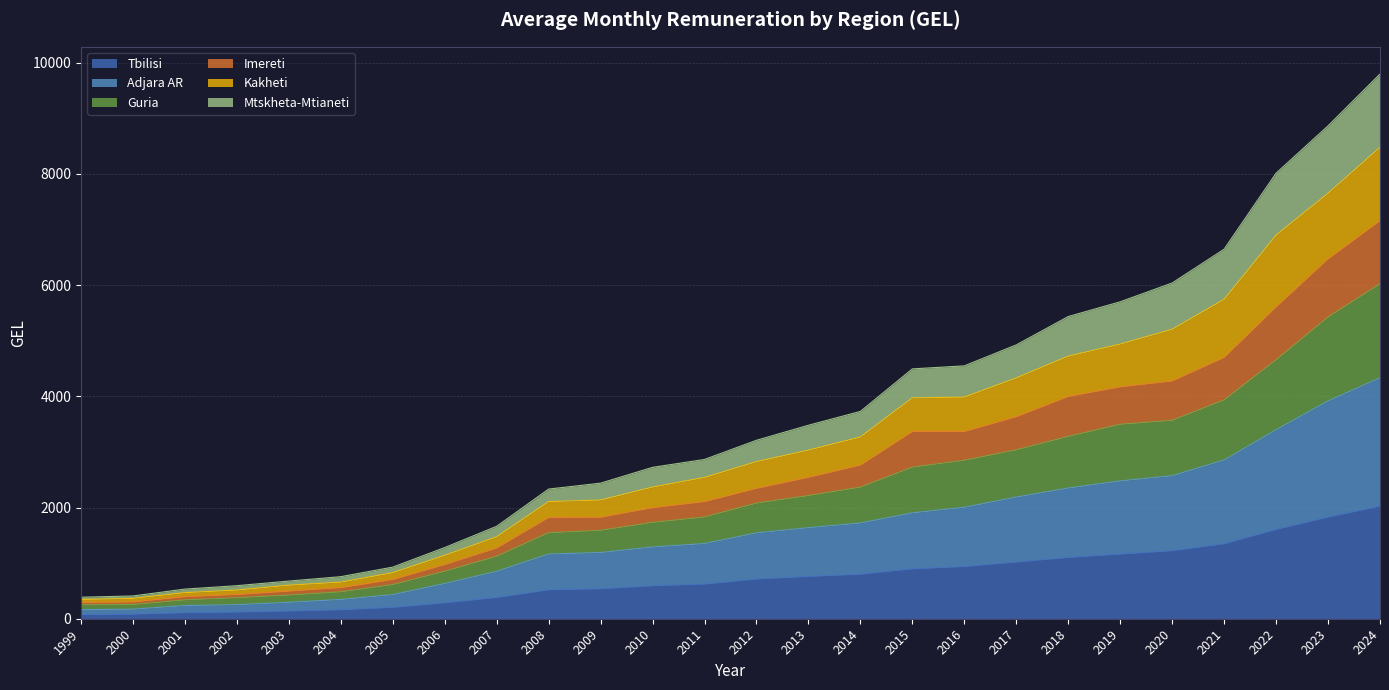

Is it true that Tbilisi equals 1019.7 at 2017?

True